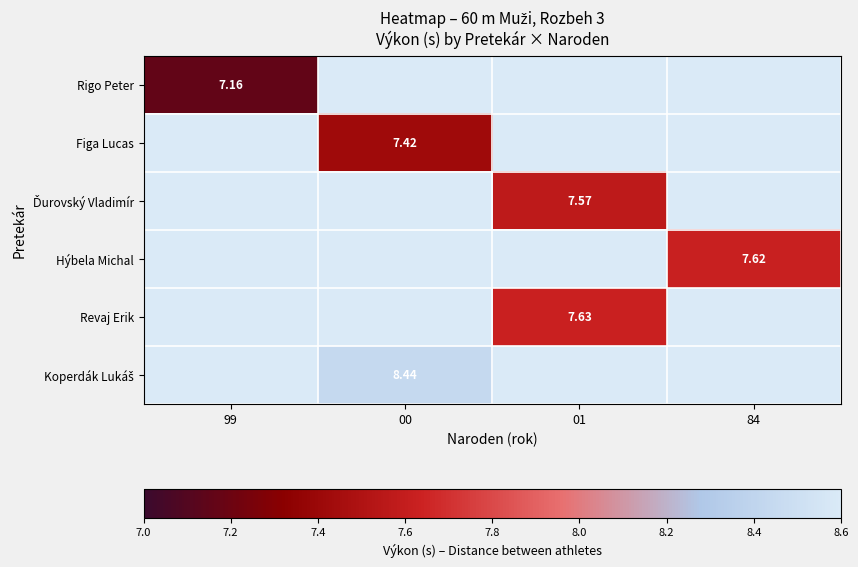

At which category does the chart reach its peak across all series?

00